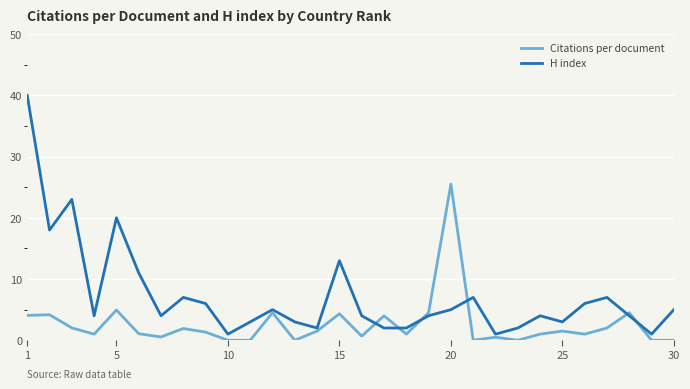

List the series in order of their overall mean, highest first.

H index, Citations per document